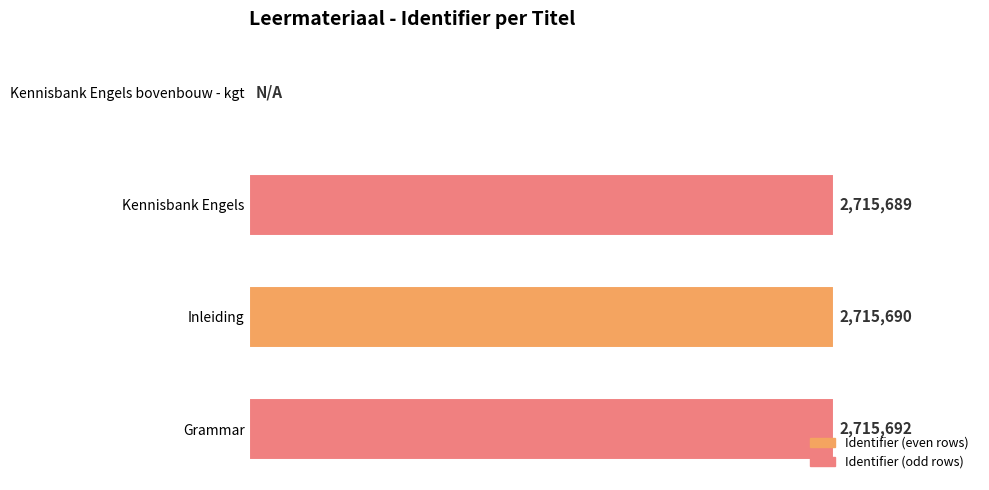

What is the sum of all values?

8147071